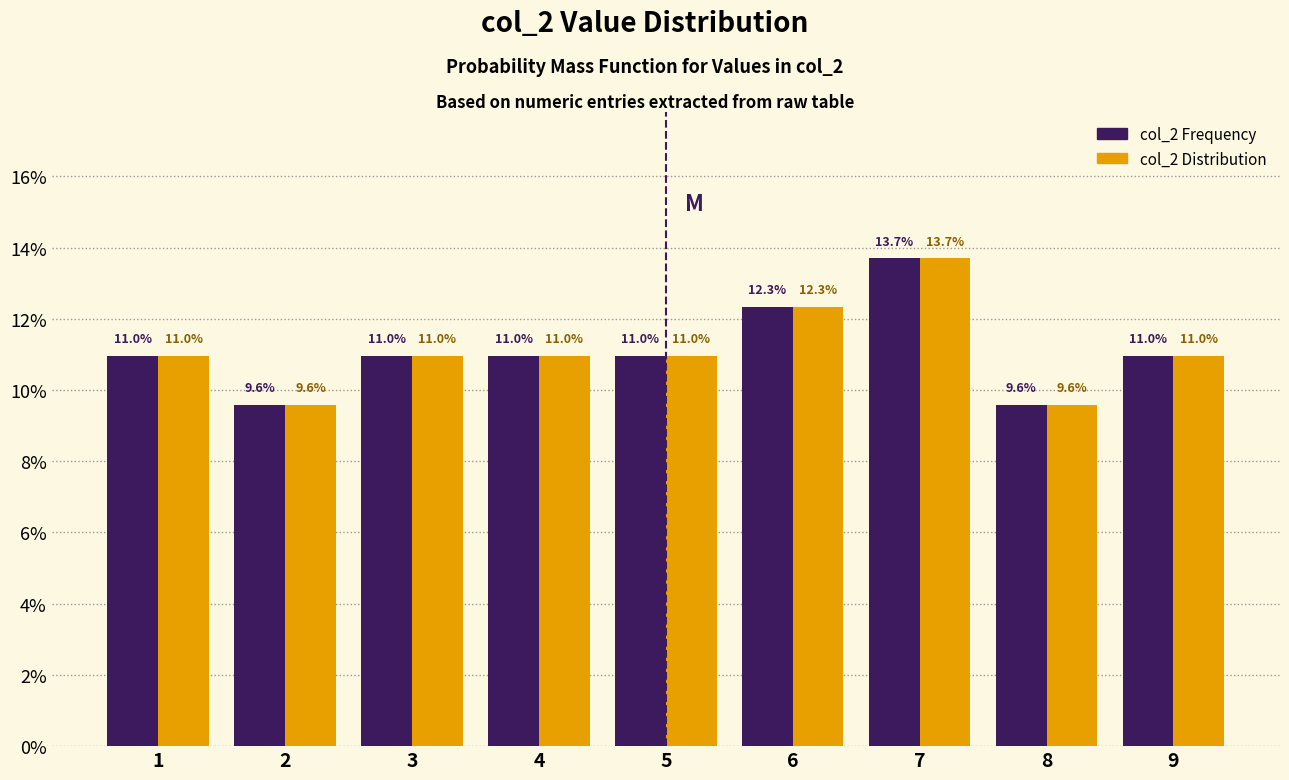

Are the bars horizontal?

No